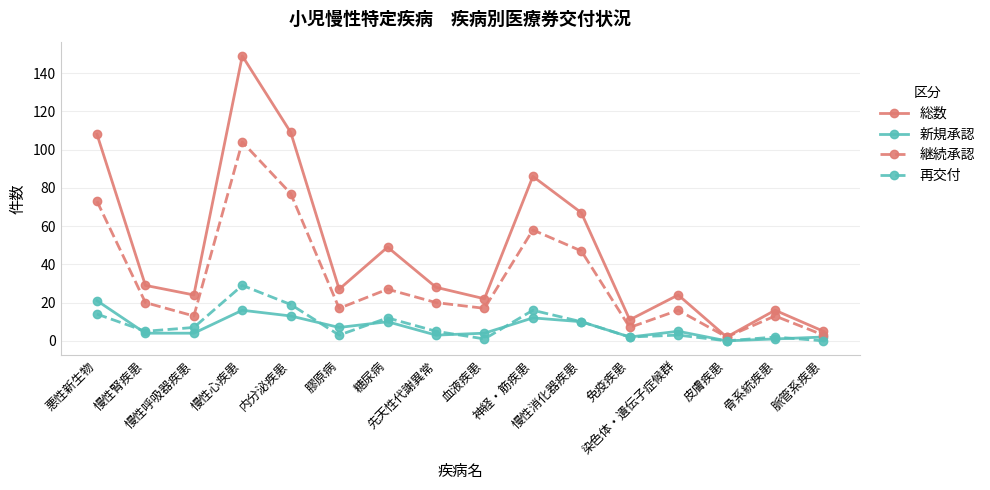

Which label corresponds to the largest value in the chart?

慢性心疾患